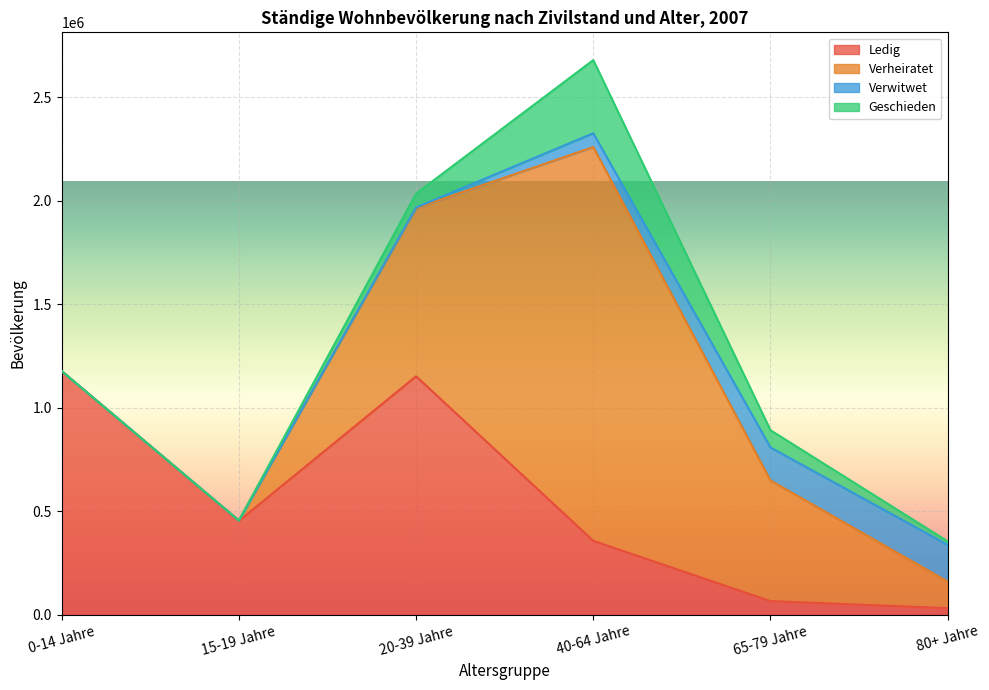

What is the spread (max minus min) of values at 40-64 Jahre?

1835951